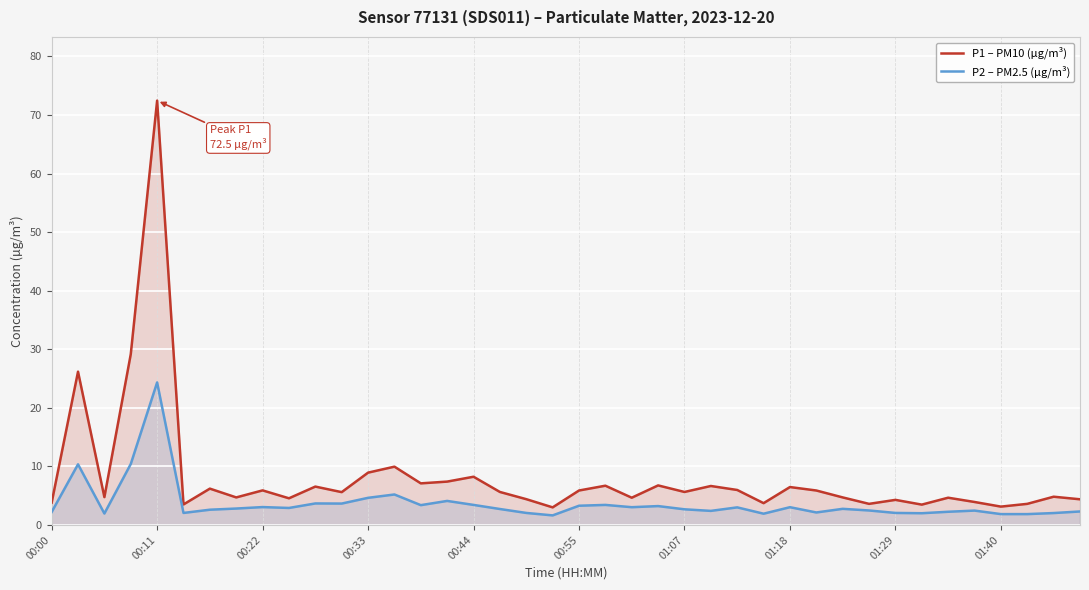

What is the spread (max minus min) of values at 25?

4.2